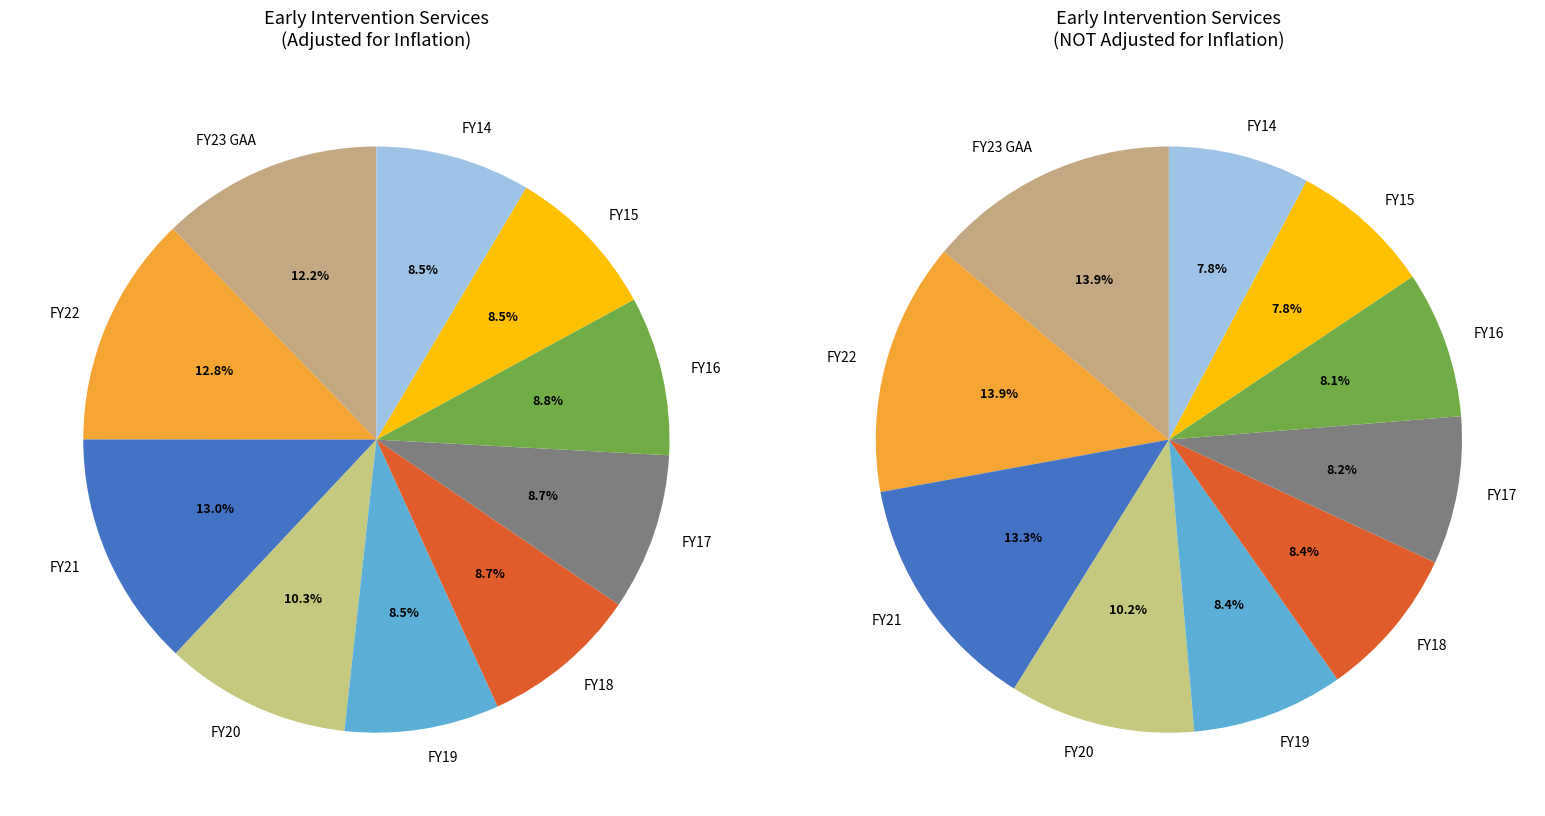

Count the number of slices in the pie.

10